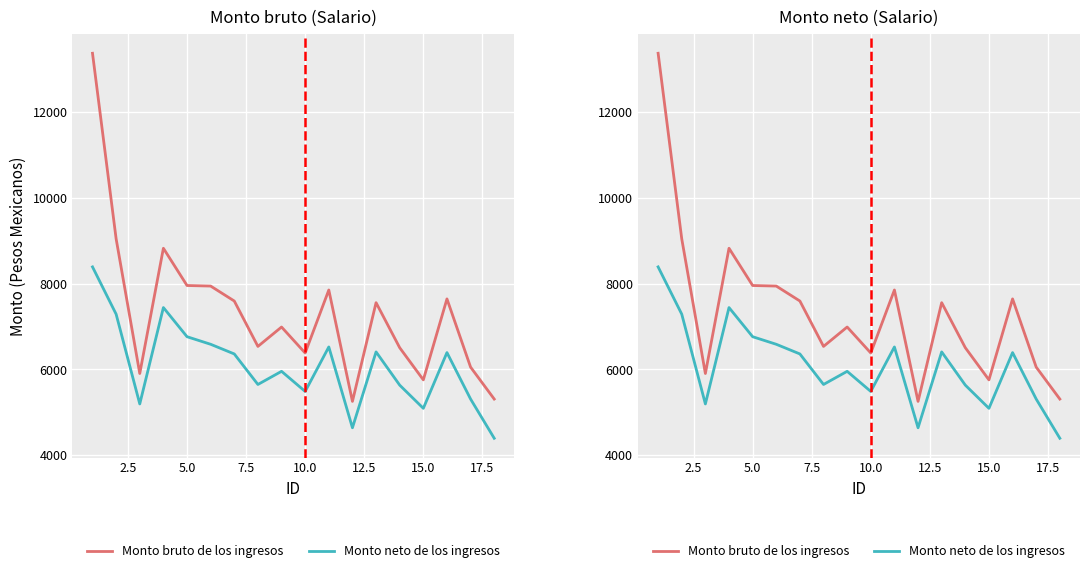

The Monto bruto de los ingresos series shows 10409.3 at 16. True or false?

False